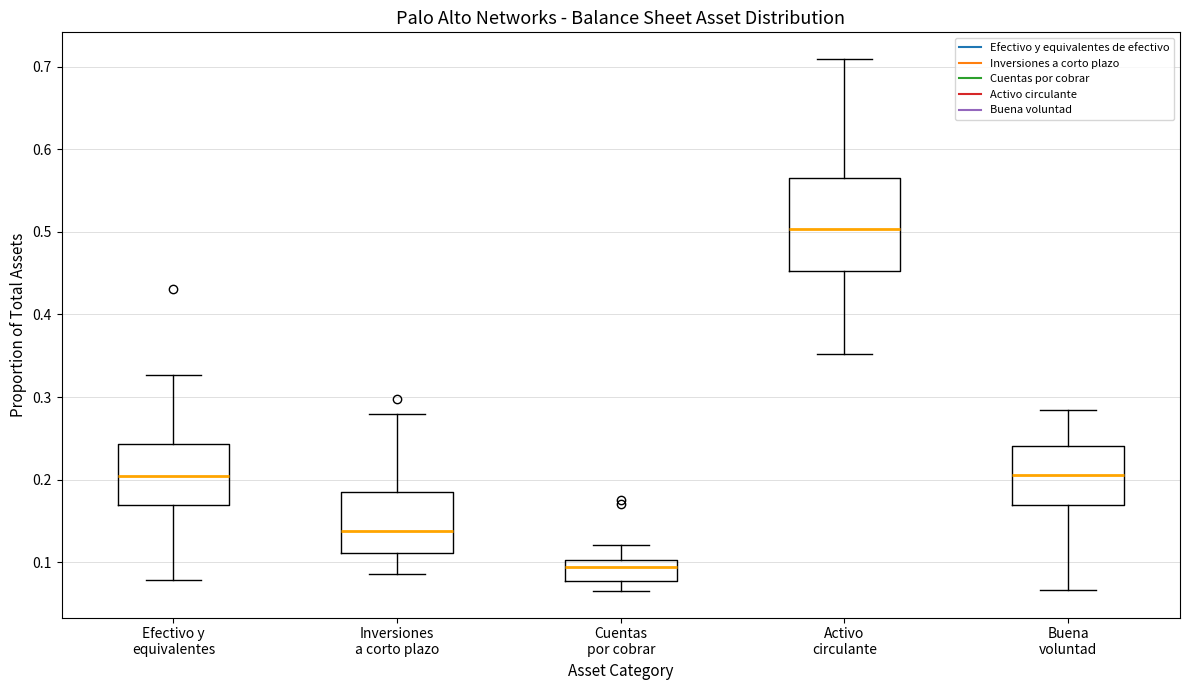

Which box is the tallest, from its lower edge to its upper edge?

Activo circulante